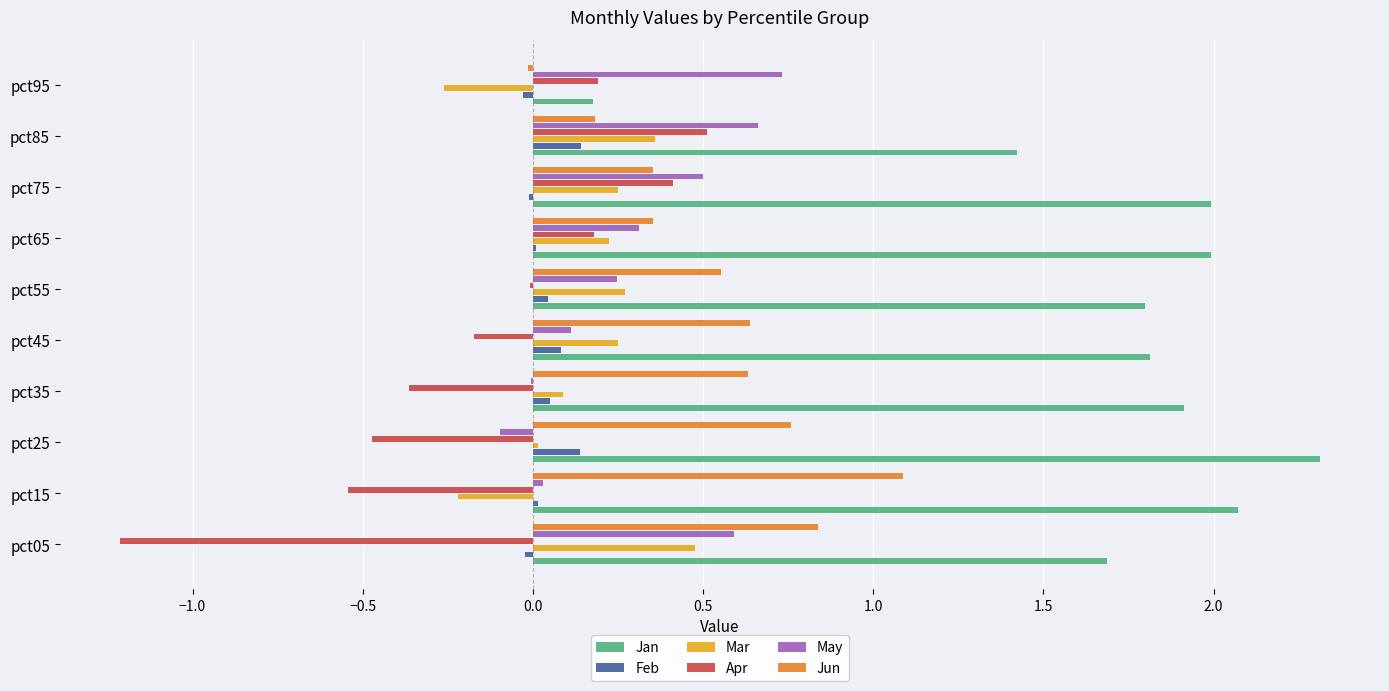

What is the greatest value displayed?

2.3